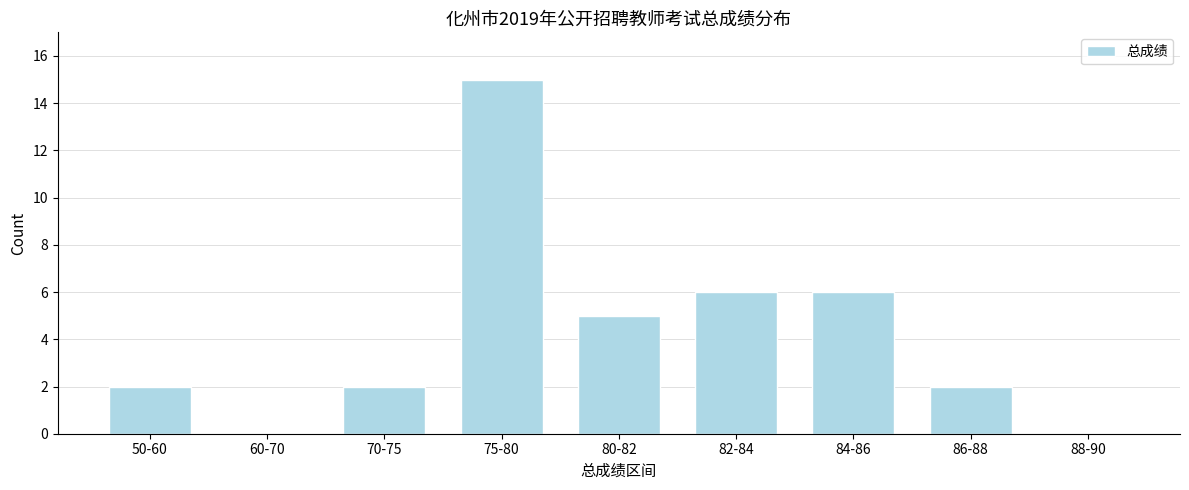

Reading left to right, what are all the values shown in this chart?

50-60=2	60-70=0	70-75=2	75-80=15	80-82=5	82-84=6	84-86=6	86-88=2	88-90=0